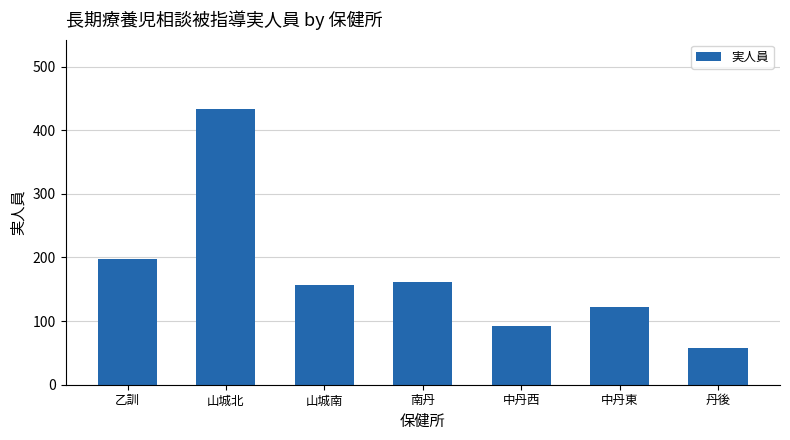

What is the average value?

175